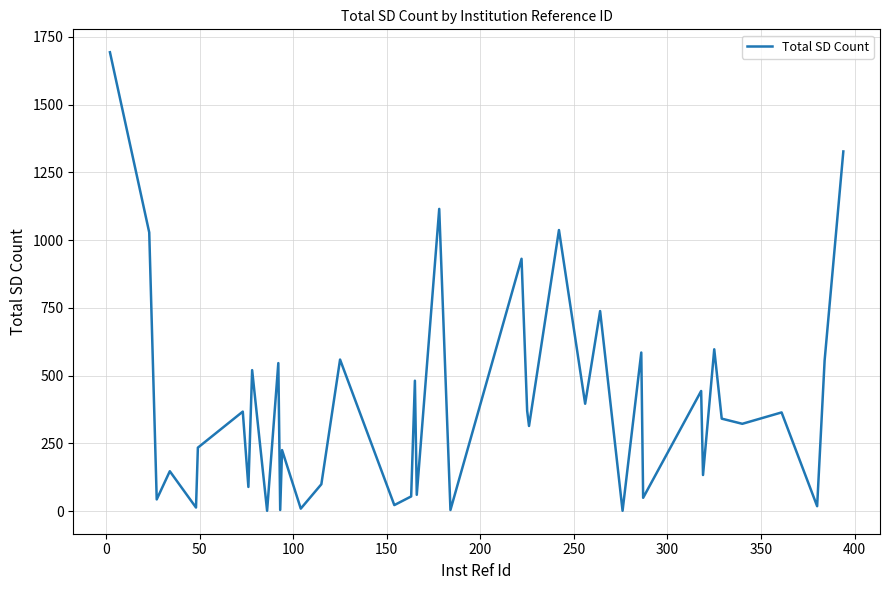

What is the sum of all values?

15835